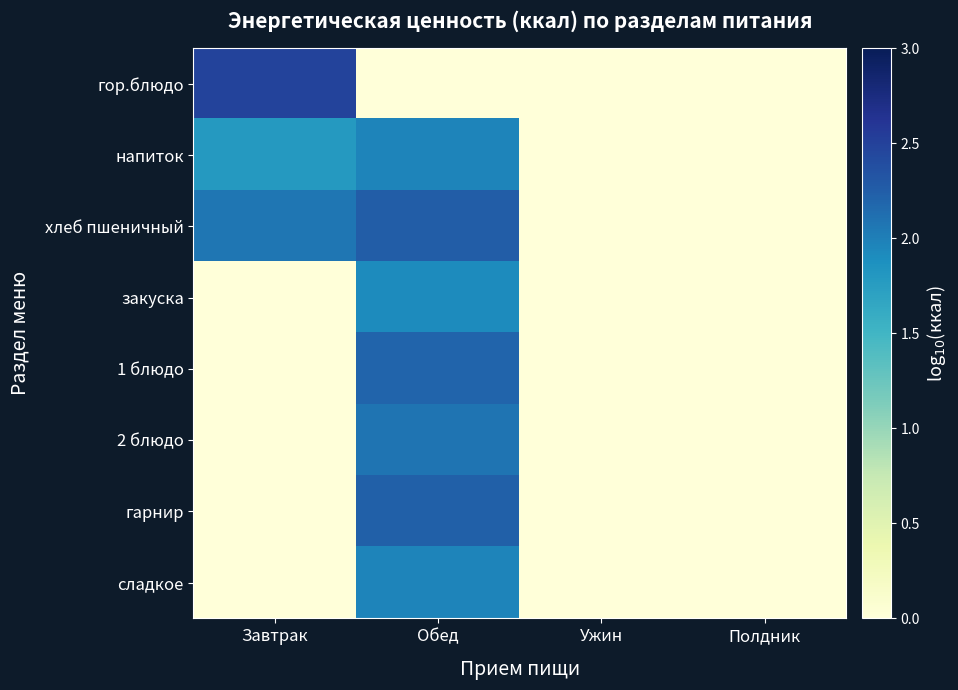

Reading left to right, transcribe all the data shown in this chart.

гор.блюдо: Завтрак=2.5	Обед=0.0	Ужин=0.0	Полдник=0.0
напиток: Завтрак=1.8	Обед=2.0	Ужин=0.0	Полдник=0.0
хлеб пшеничный: Завтрак=2.1	Обед=2.3	Ужин=0.0	Полдник=0.0
закуска: Завтрак=0.0	Обед=1.9	Ужин=0.0	Полдник=0.0
1 блюдо: Завтрак=0.0	Обед=2.2	Ужин=0.0	Полдник=0.0
2 блюдо: Завтрак=0.0	Обед=2.1	Ужин=0.0	Полдник=0.0
гарнир: Завтрак=0.0	Обед=2.2	Ужин=0.0	Полдник=0.0
сладкое: Завтрак=0.0	Обед=2.0	Ужин=0.0	Полдник=0.0